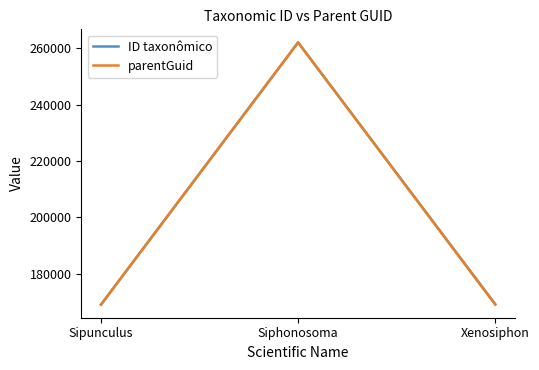

What are all the series names shown in the legend?

ID taxonômico, parentGuid